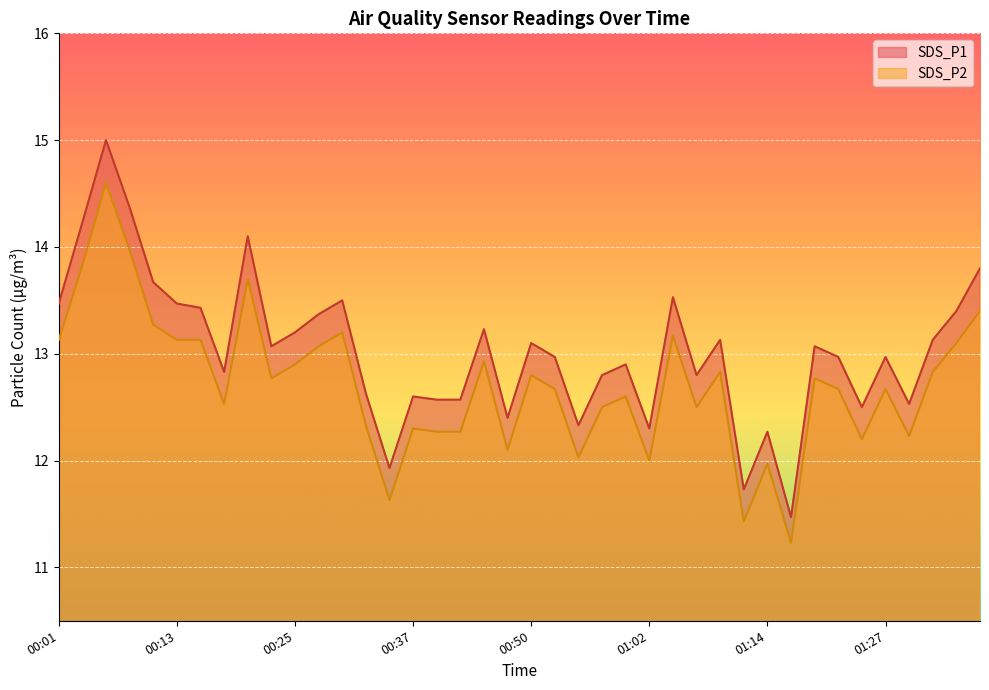

Rank the categories by SDS_P1 value from lowest to highest.

01:17, 01:12, 00:35, 01:14, 01:02, 00:55, 00:47, 01:24, 01:29, 00:40, 00:42, 00:37, 00:33, 00:57, 01:07, 00:18, 01:00, 00:52, 01:22, 01:27, 00:23, 01:19, 00:50, 01:09, 01:32, 00:25, 00:45, 00:28, 01:34, 00:15, 00:01, 00:13, 00:30, 01:05, 00:10, 01:36, 00:20, 00:03, 00:08, 00:06